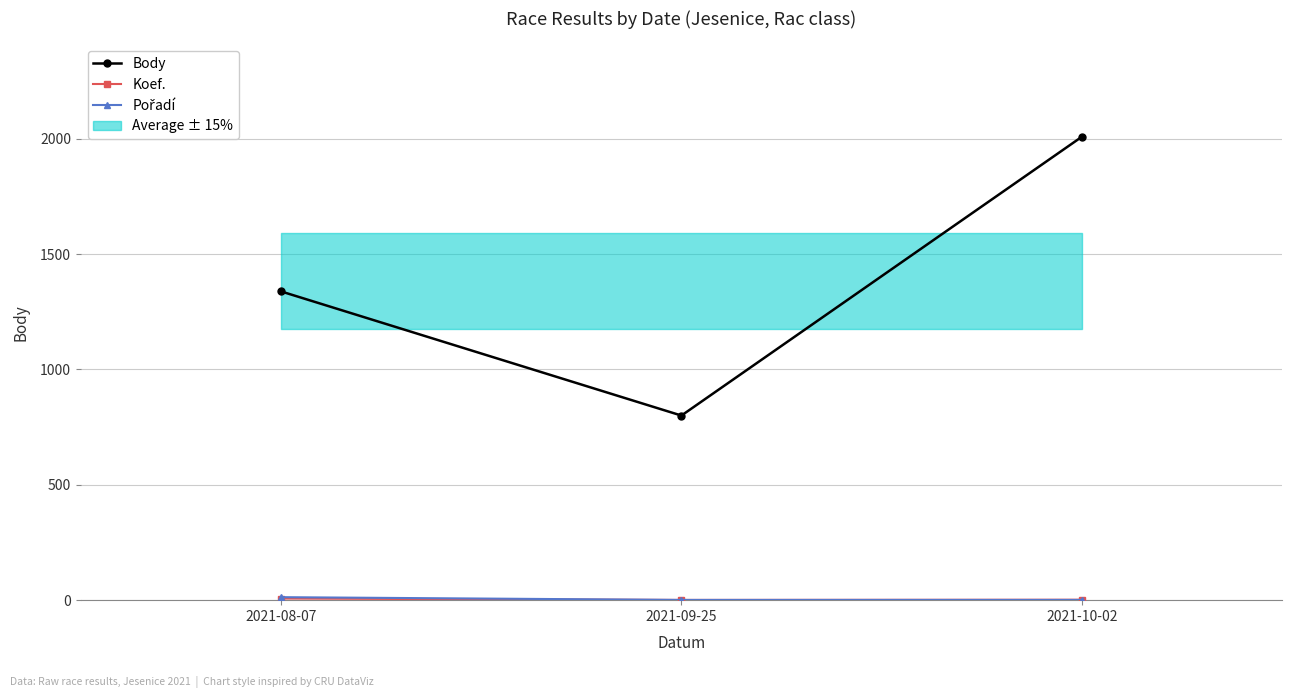

Rank the series at 2021-08-07 from highest to lowest value.

Body, Pořadí, Koef.